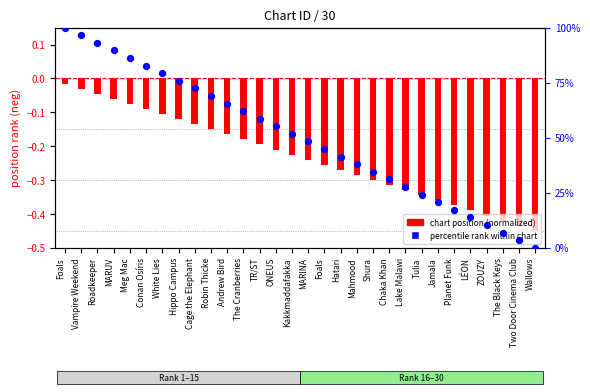

Which series reaches the minimum Y coordinate?

chart position (normalized)